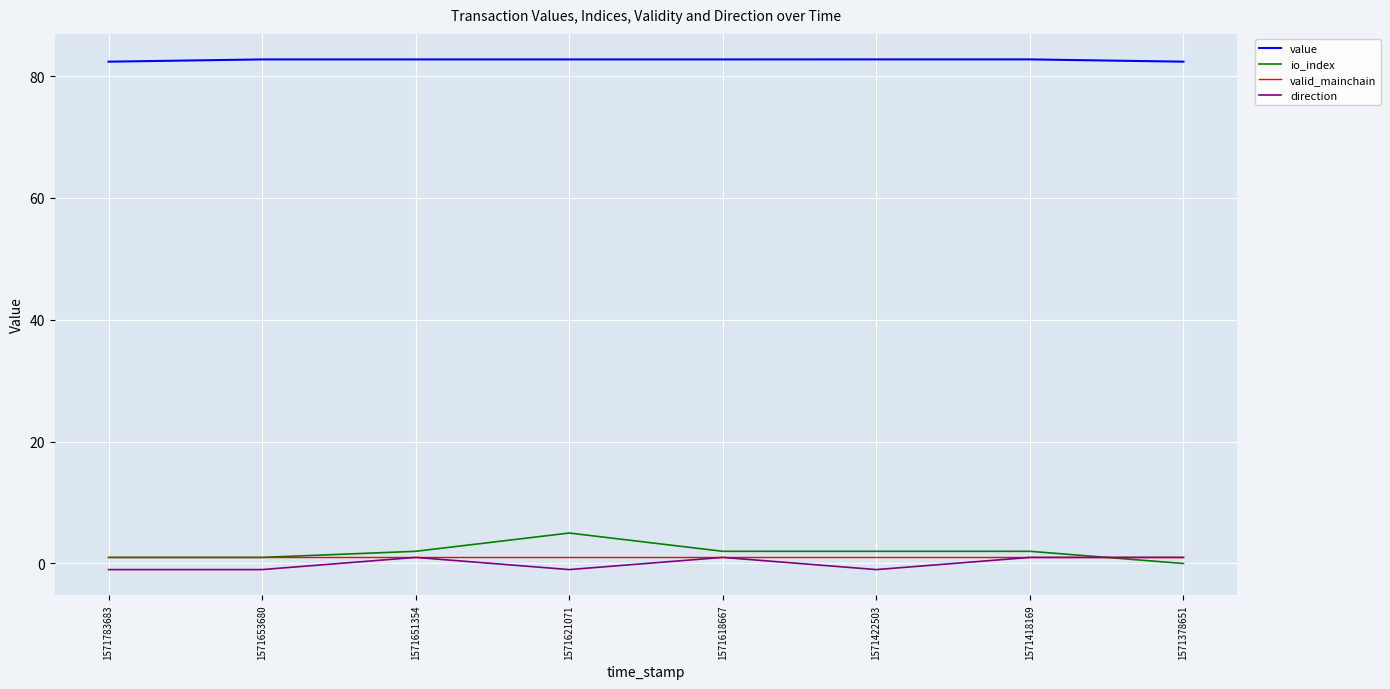

True or false: value and io_index cross at least once.

False